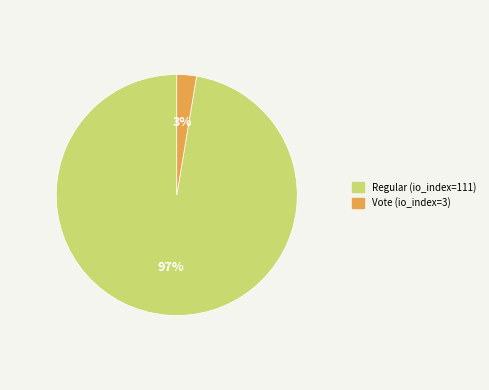

Is the sum of Regular (io_index=111) and Vote (io_index=3) greater than half?

Yes